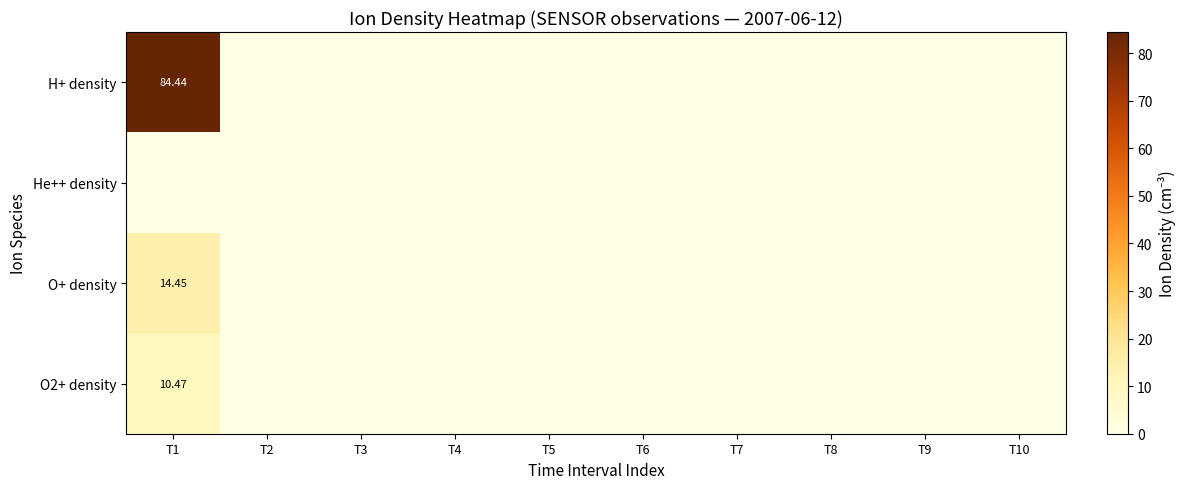

At how many categories does at least one series exceed 7?

1